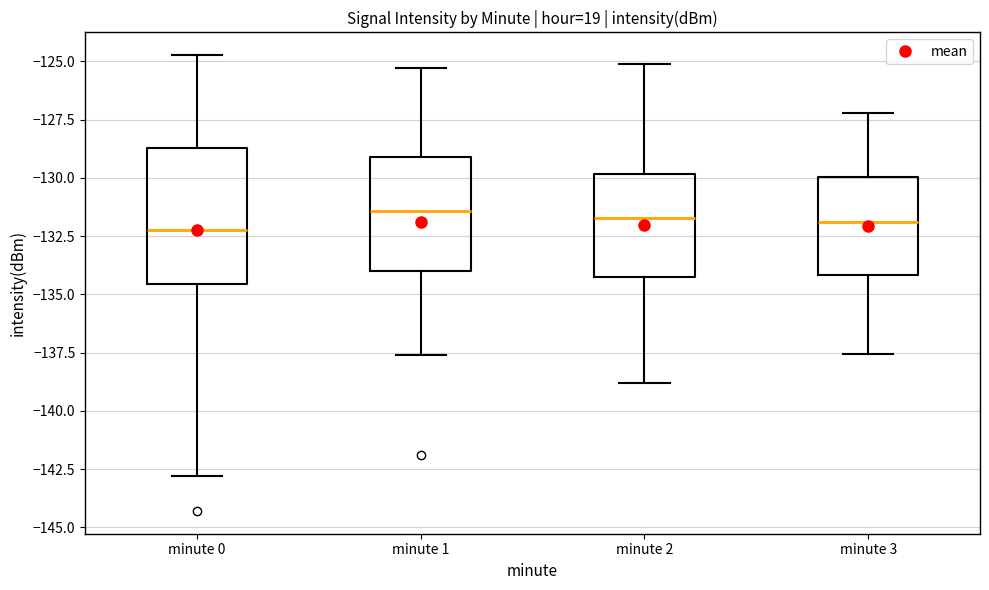

Reading left to right, read every box against the y-axis: the position of its median line, the range the box covers, and the ends of its whiskers. The values are not printed on the chart, so give them approximately, as read against the axis.

minute 0: median -132.0, box -134.5 to -128.5, whiskers -143.0 to -124.5
minute 1: median -131.5, box -134.0 to -129.0, whiskers -137.5 to -125.5
minute 2: median -131.5, box -134.0 to -130.0, whiskers -139.0 to -125.0
minute 3: median -132.0, box -134.0 to -130.0, whiskers -137.5 to -127.0